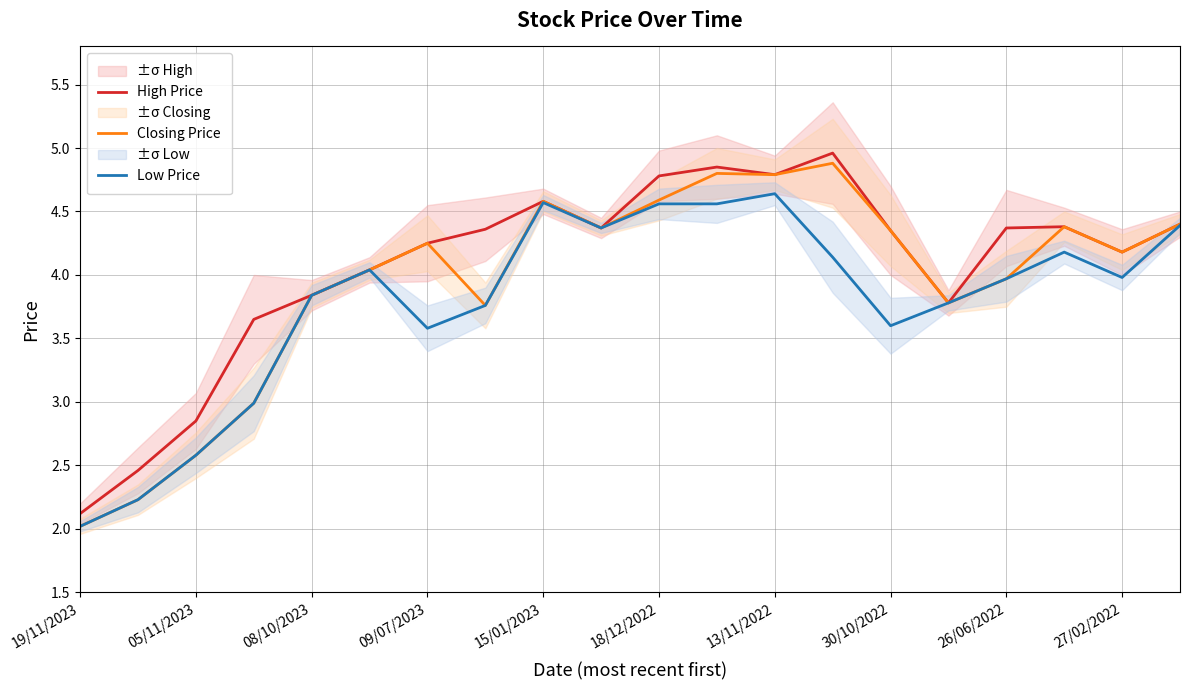

Rank the series by their maximum value, from lowest to highest.

Low Price, Closing Price, High Price